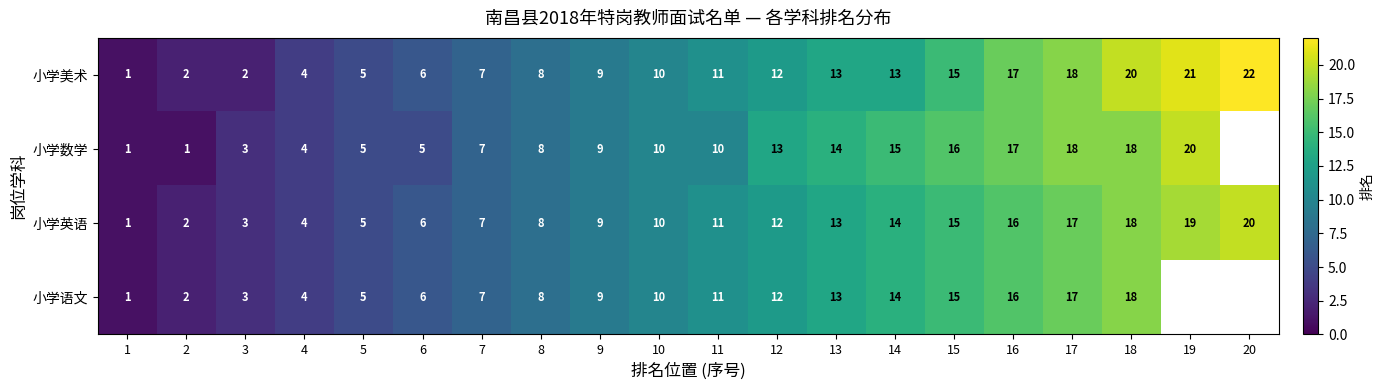

What is the difference between the second highest and minimum values in the 小学英语 series?

18